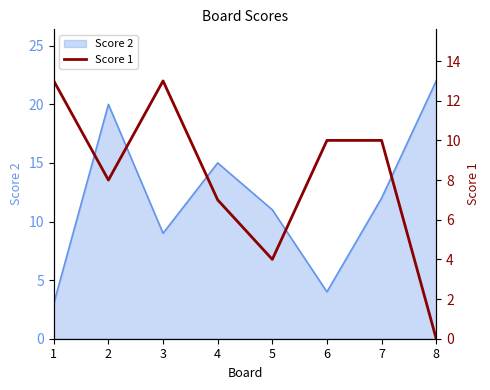

List the labels in order of value, largest first.

1, 3, 6, 7, 2, 4, 5, 8